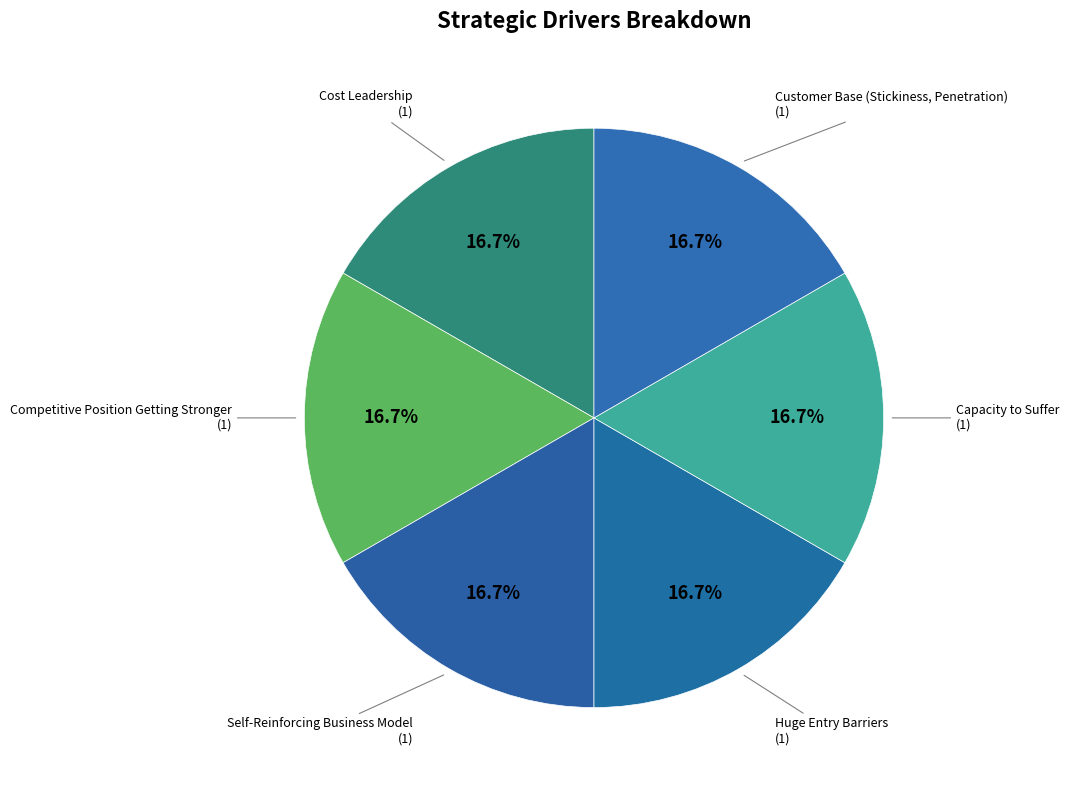

Count the number of slices in the pie.

6